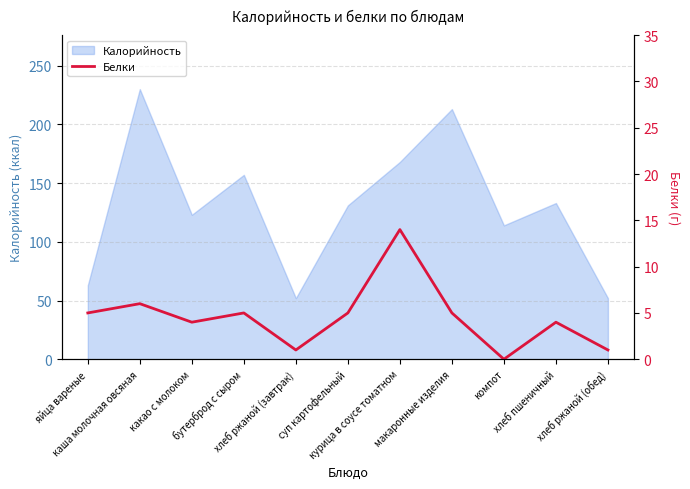

How many interior local valleys (lower than both neighbors) does the data have?

3